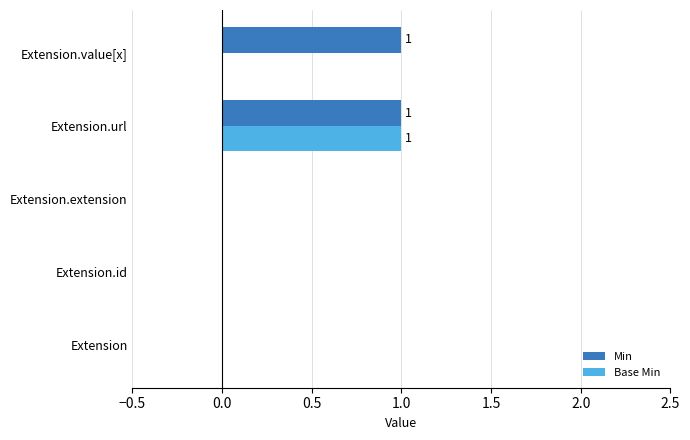

At which label does Base Min reach its peak?

Extension.url